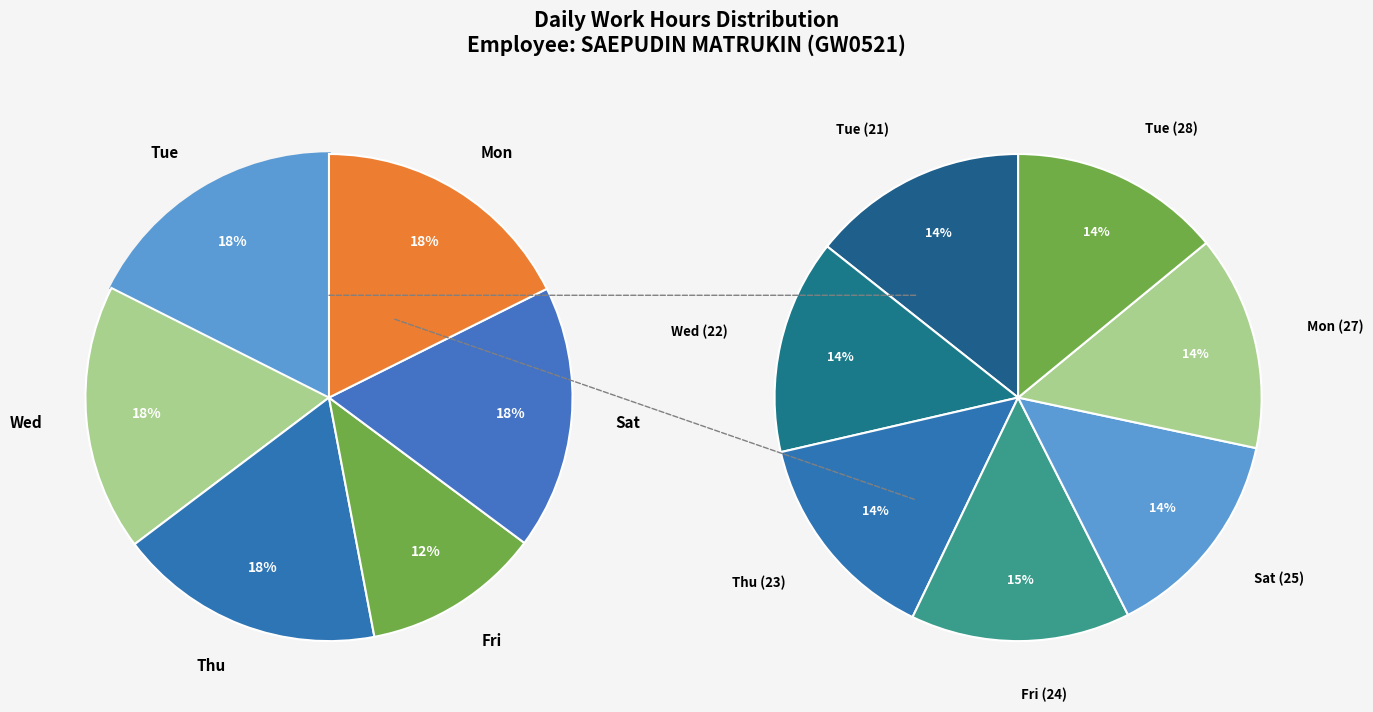

Does any single category account for the majority?

No